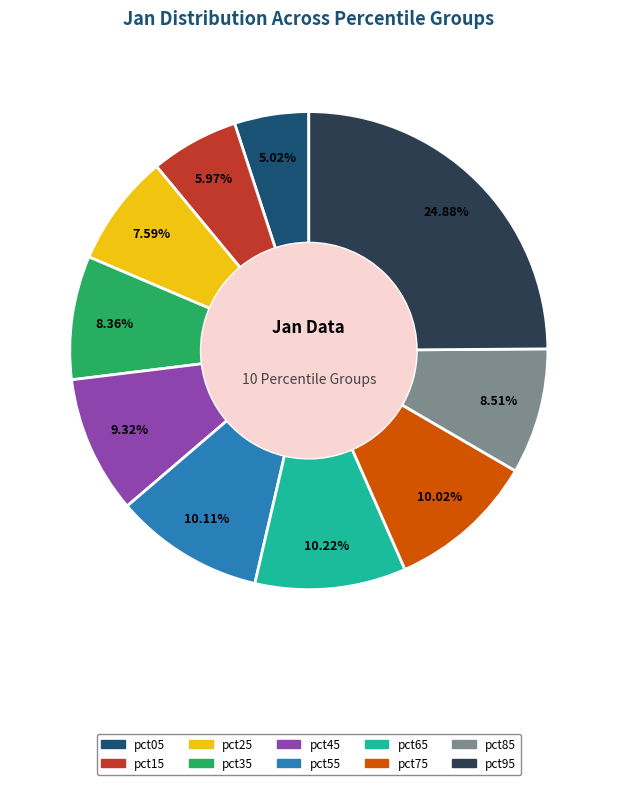

Combined, do pct55 and pct85 account for over 50%?

No